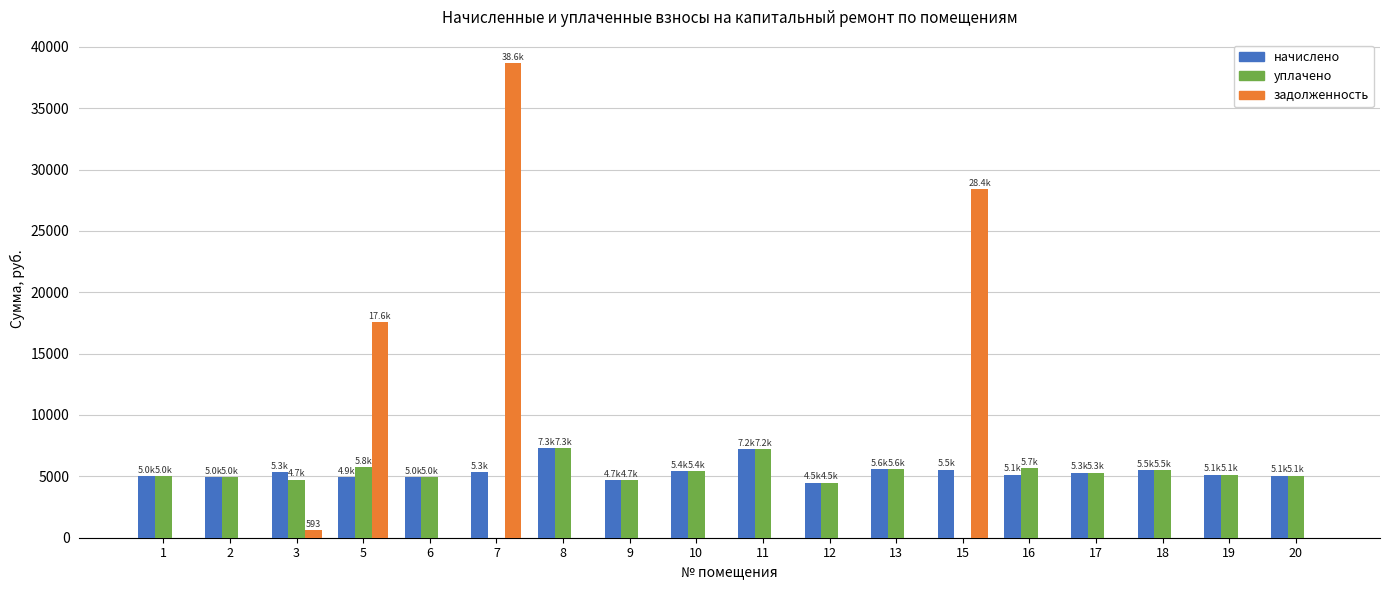

What value does the задолженность series have at 7?

38645.6